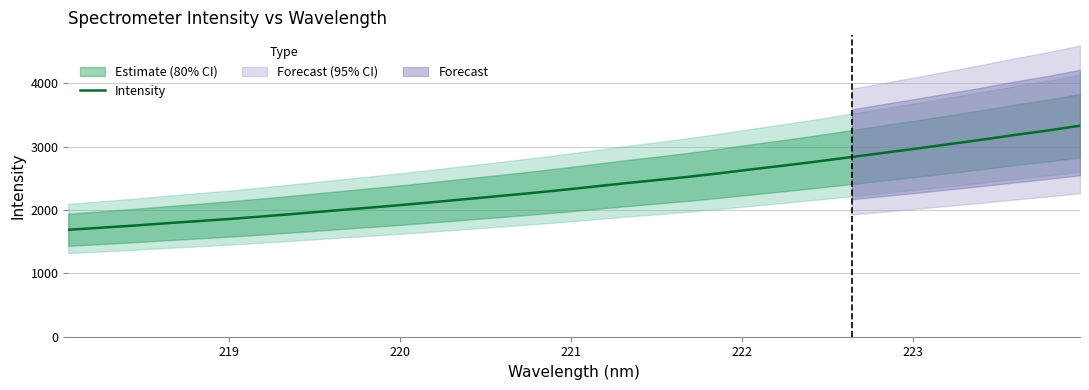

What is the lowest value of the Intensity series?

1689.4